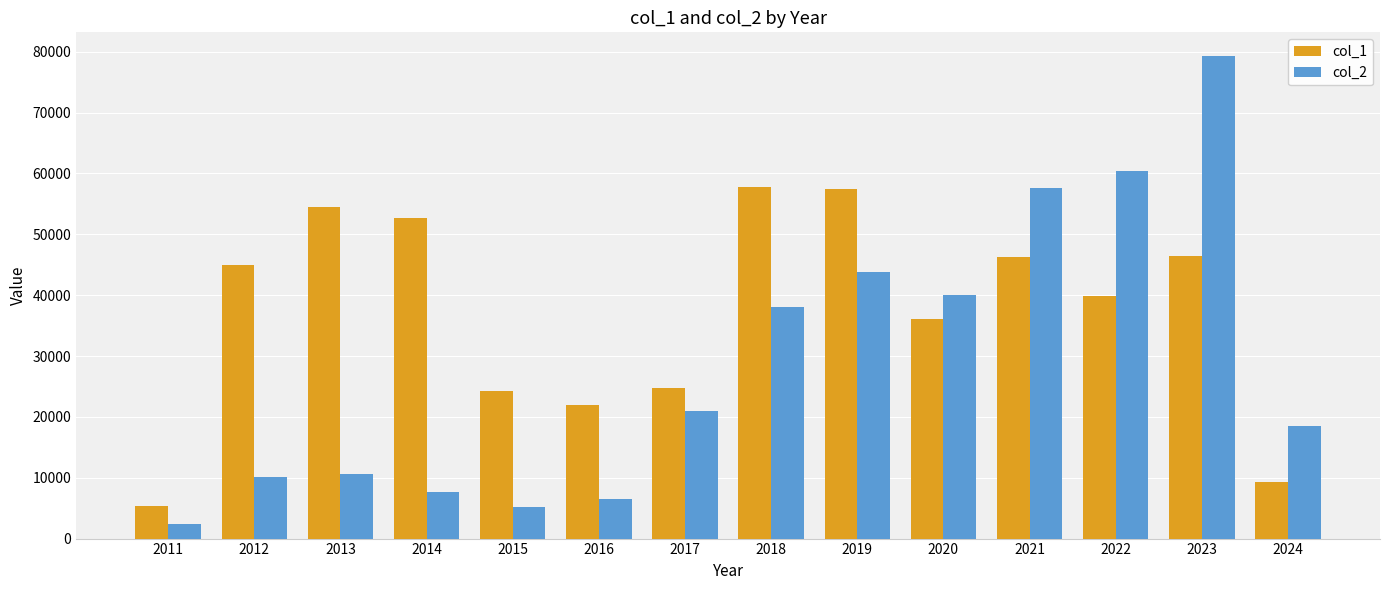

What is the difference between the col_1 values at 2021 and 2011?

40933